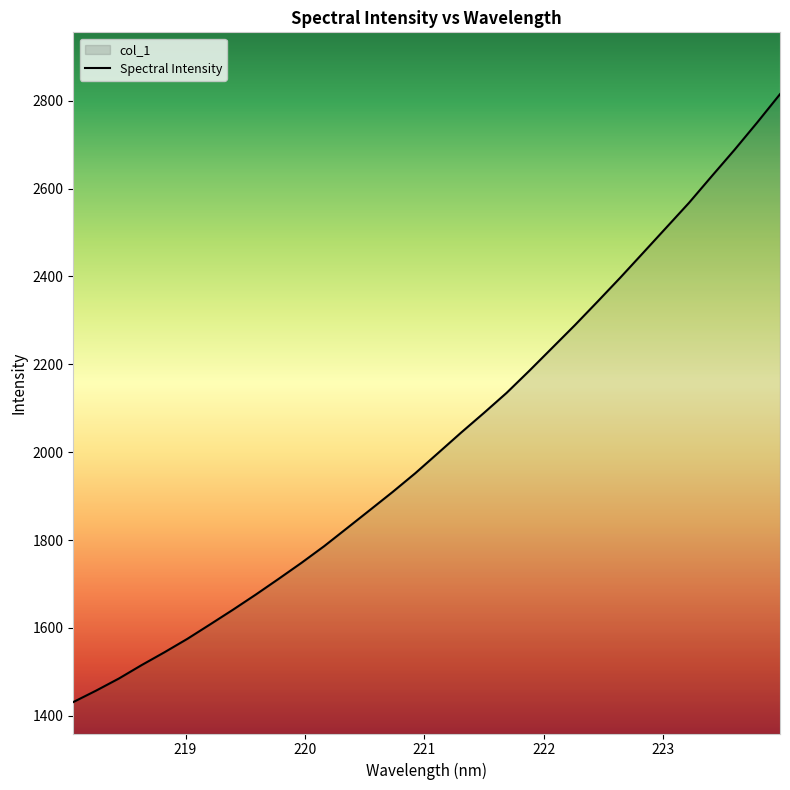

How many data points does each series have?

32